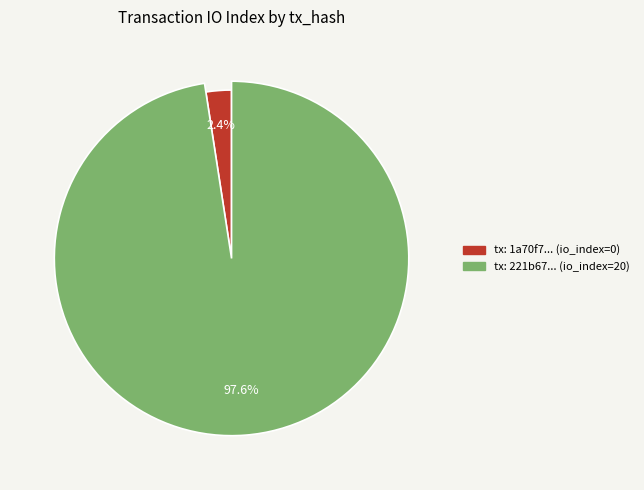

How many slices are in this pie chart?

2